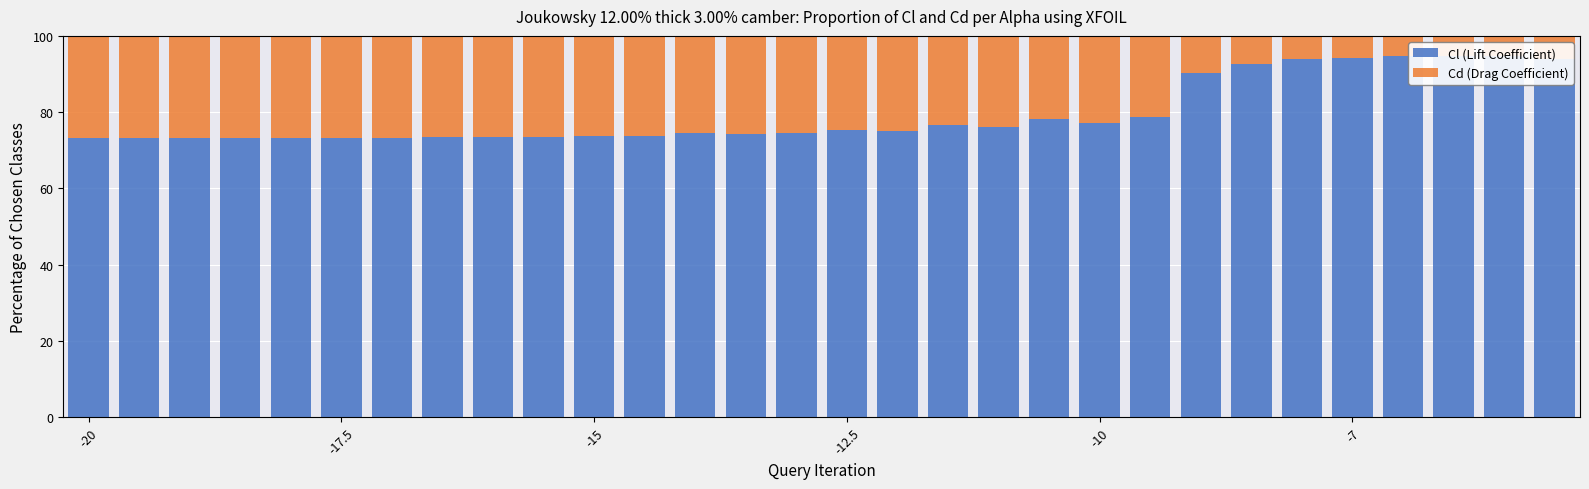

Does the chart contain any negative values?

No